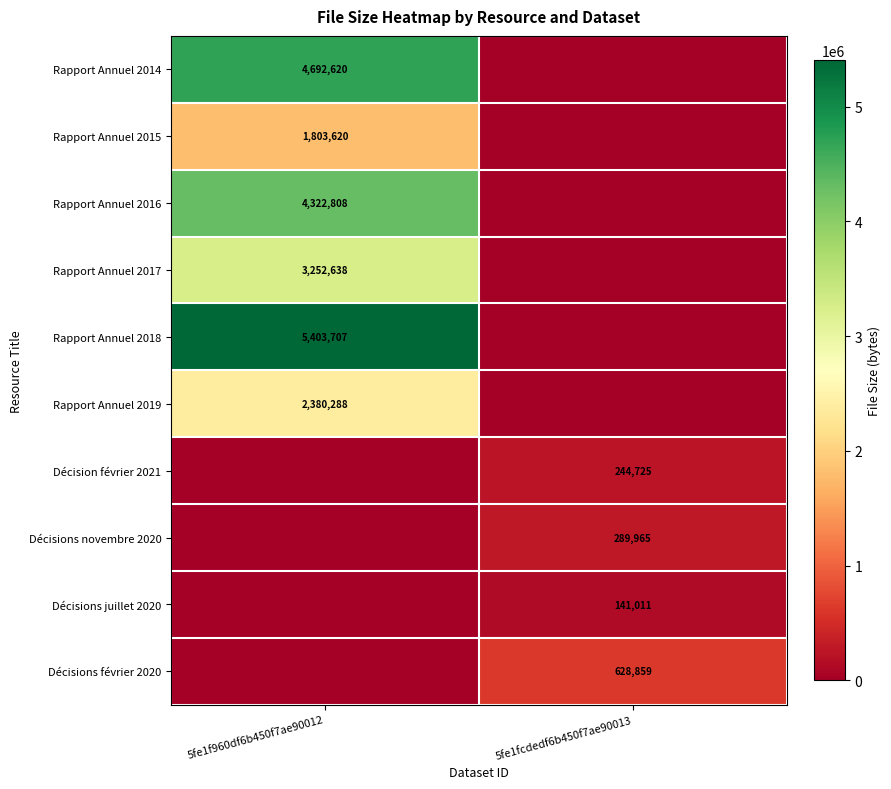

Count the number of categories in the chart.

2